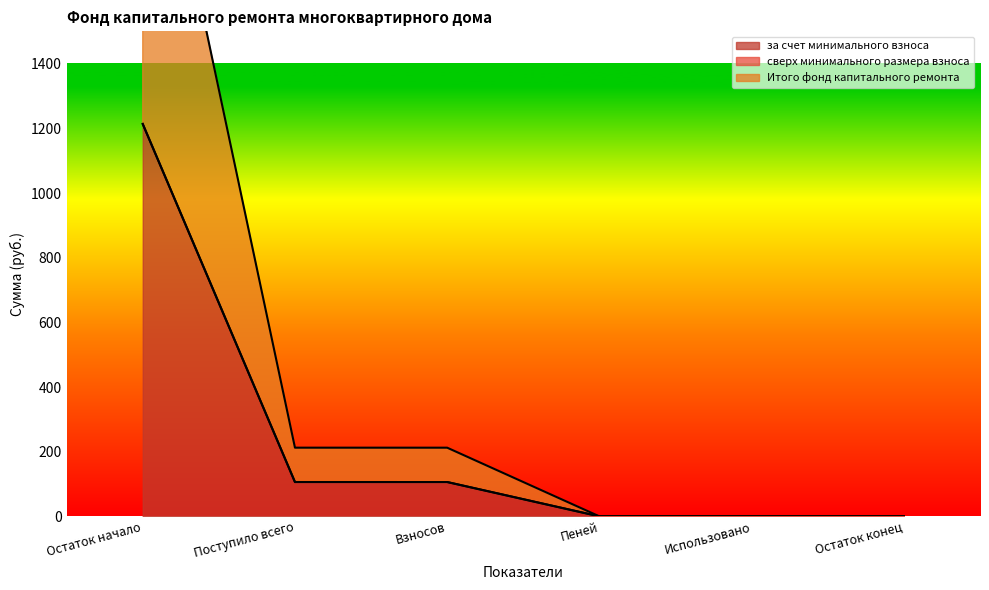

Rank the categories by Итого фонд капитального ремонта value from lowest to highest.

Использовано, Остаток конец, Пеней, Взносов, Поступило всего, Остаток начало